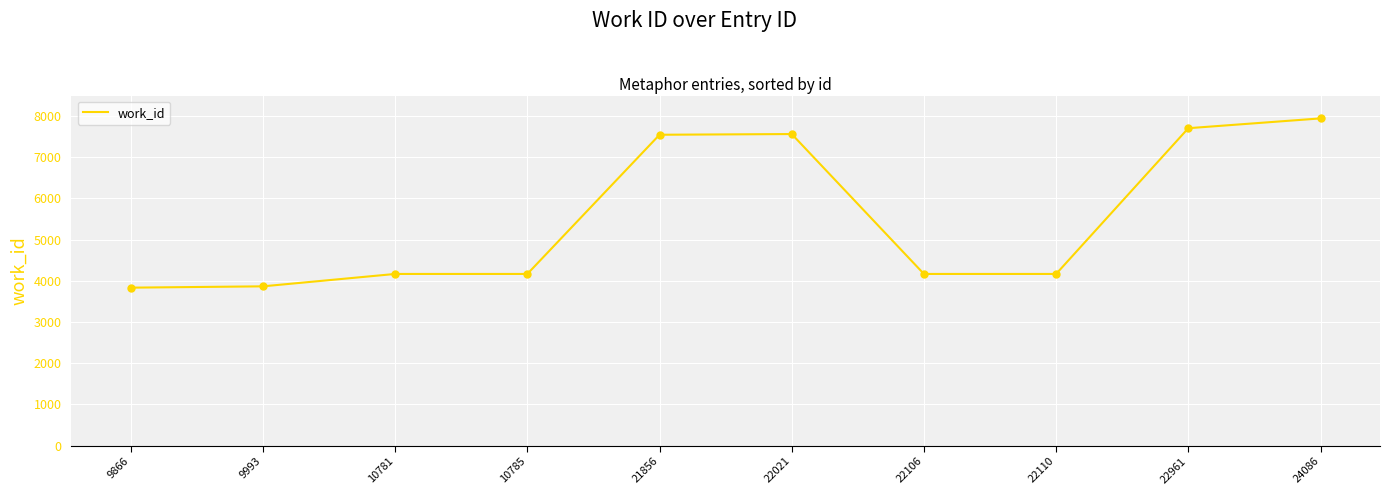

What is the change in value from 9866 to 22021?

+3731